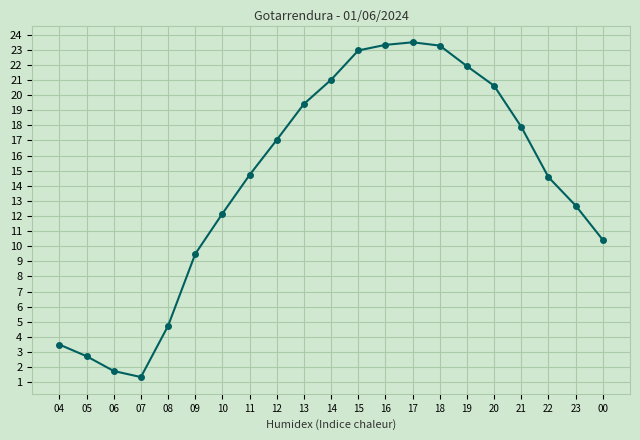

At which label does the data first exceed 14?

11